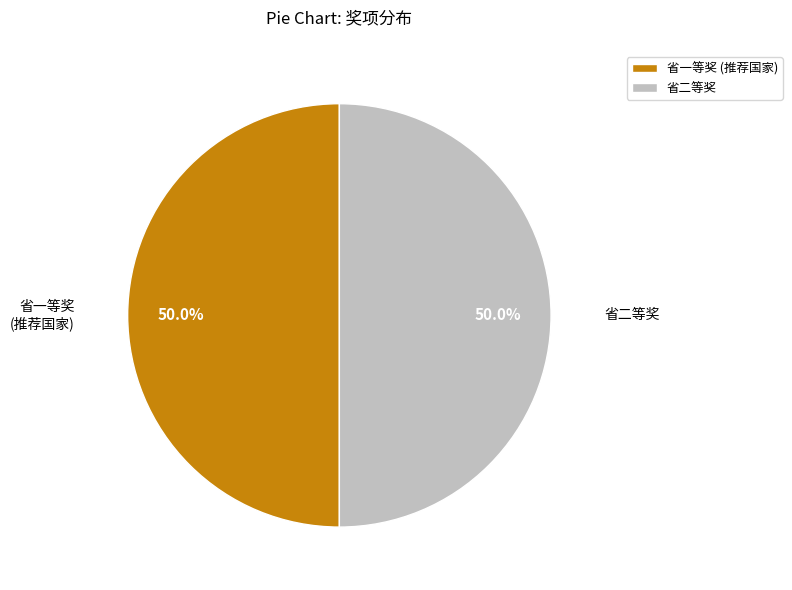

What percentage is NOT represented by 省二等奖?

50.0%